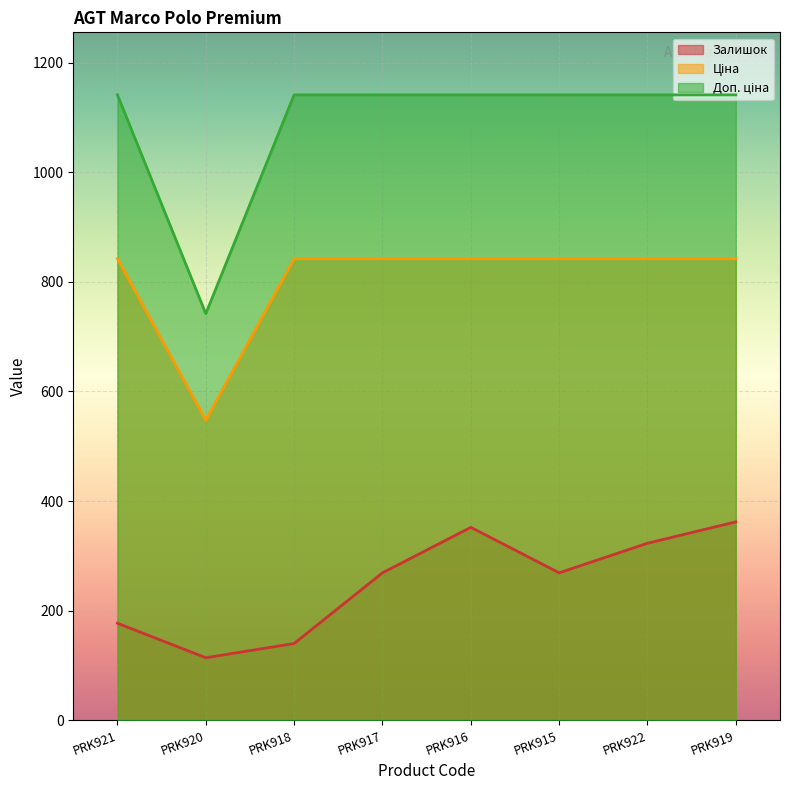

What is the difference between the Залишок values at PRK921 and PRK916?

175.0